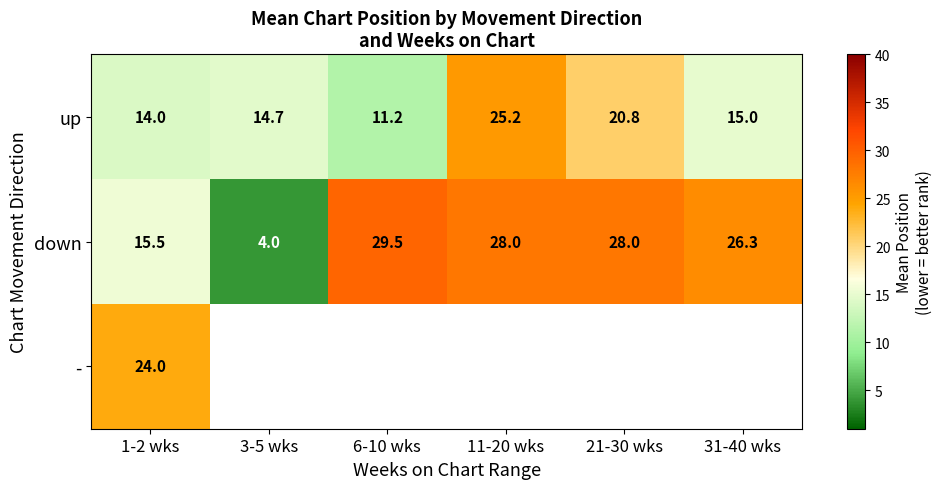

Which category has the lowest value in the down series?

3-5 wks